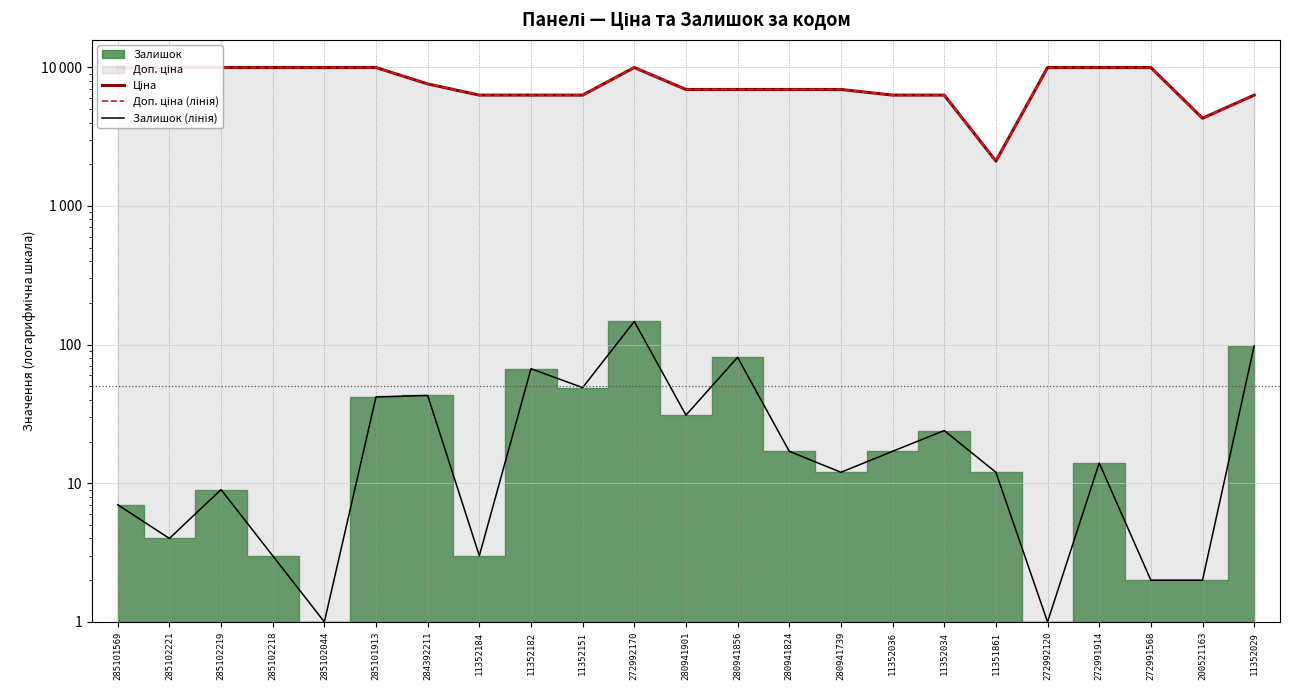

True or false: Доп. ціна (лінія) has a value of 6925.7 at 280941856.

True